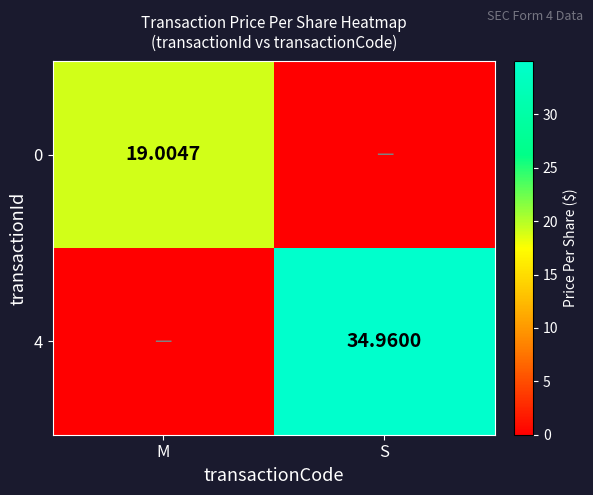

Which has a higher value, M or S?

M